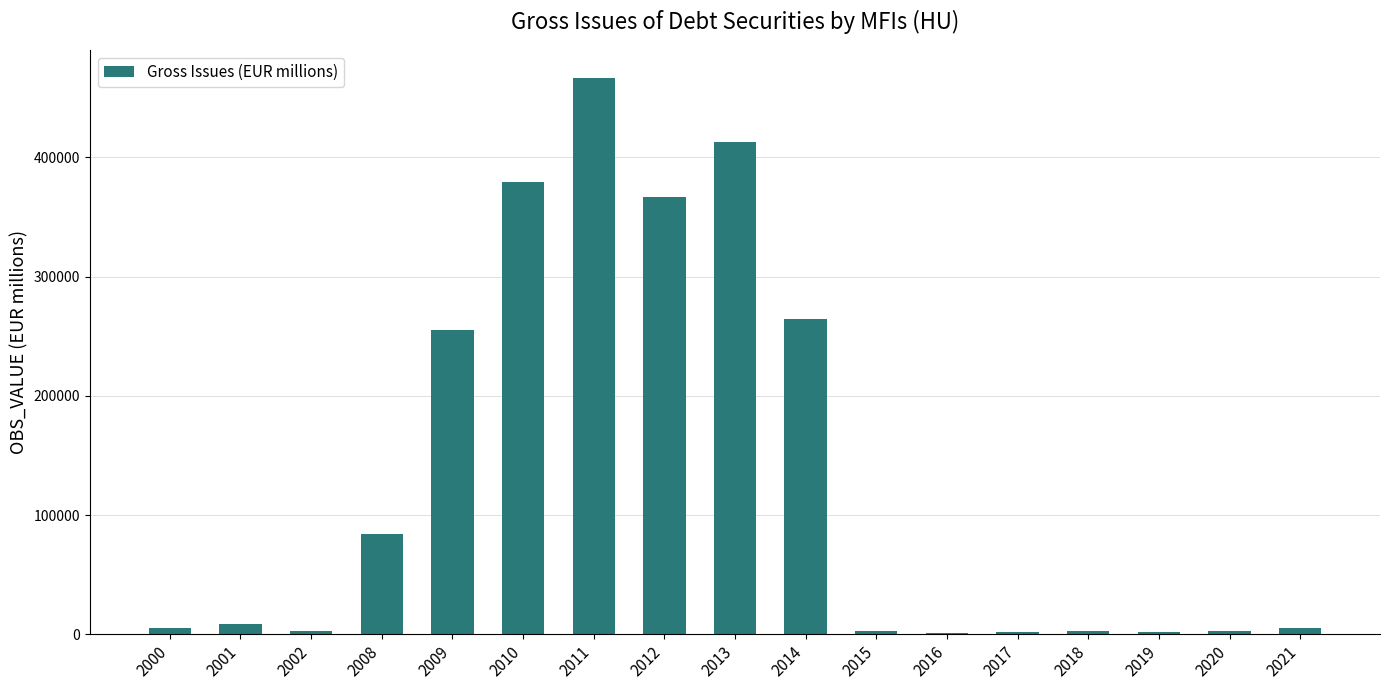

What is the greatest value displayed?

466889.7